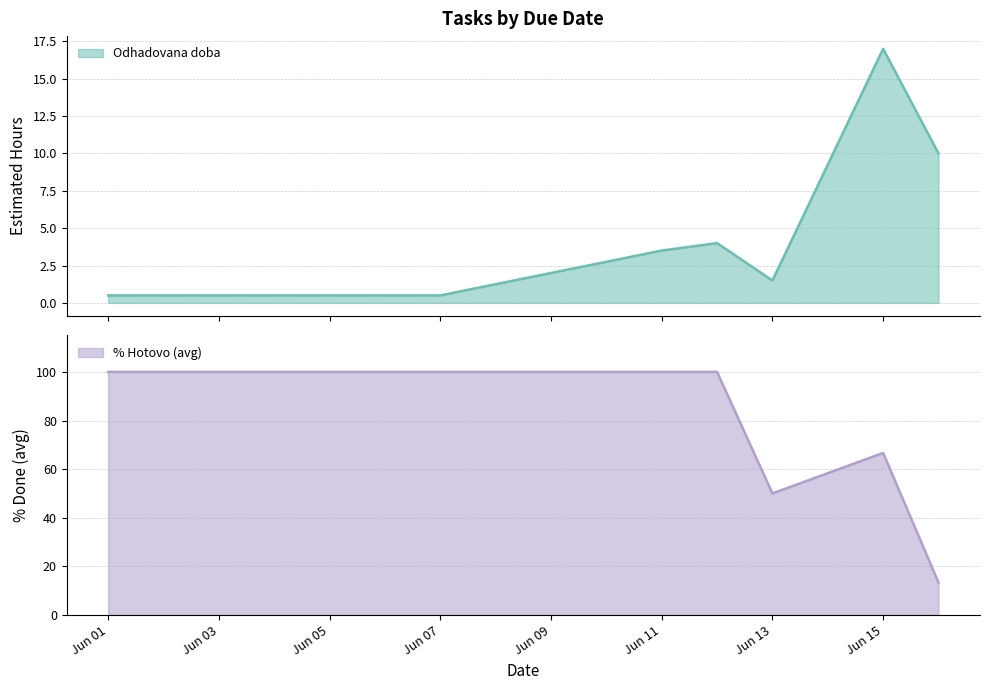

What is the minimum value for Odhadovana doba?

0.5